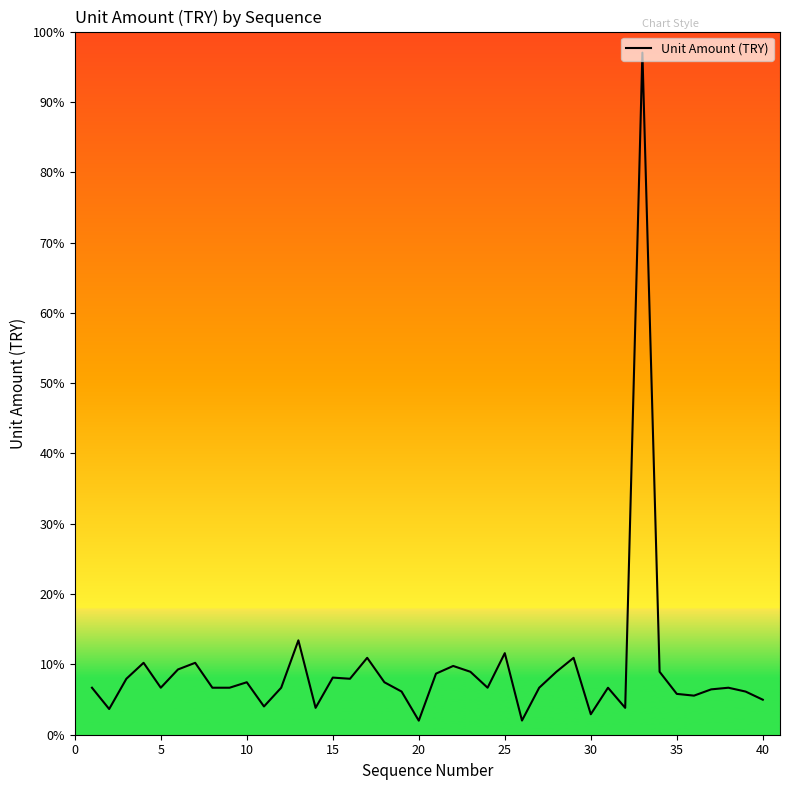

What is the difference between the maximum and minimum values?

95.0